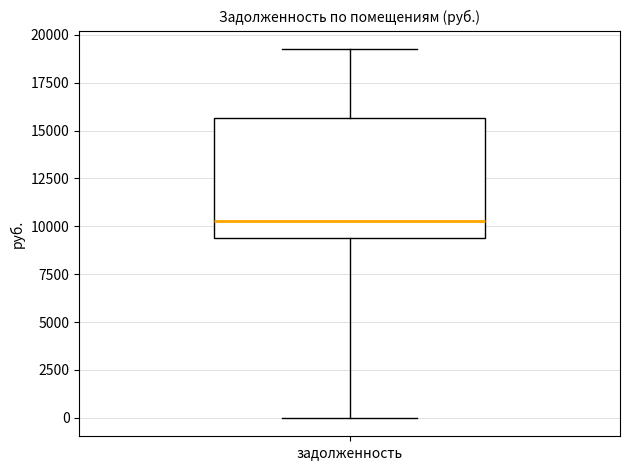

Read this box plot against the y-axis: the position of the median line, the range covered by the box, and the ends of both whiskers. The values are not printed on the chart, so give them approximately, as read against the axis.

median 10500, box 9500 to 15500, whiskers 0 to 19500